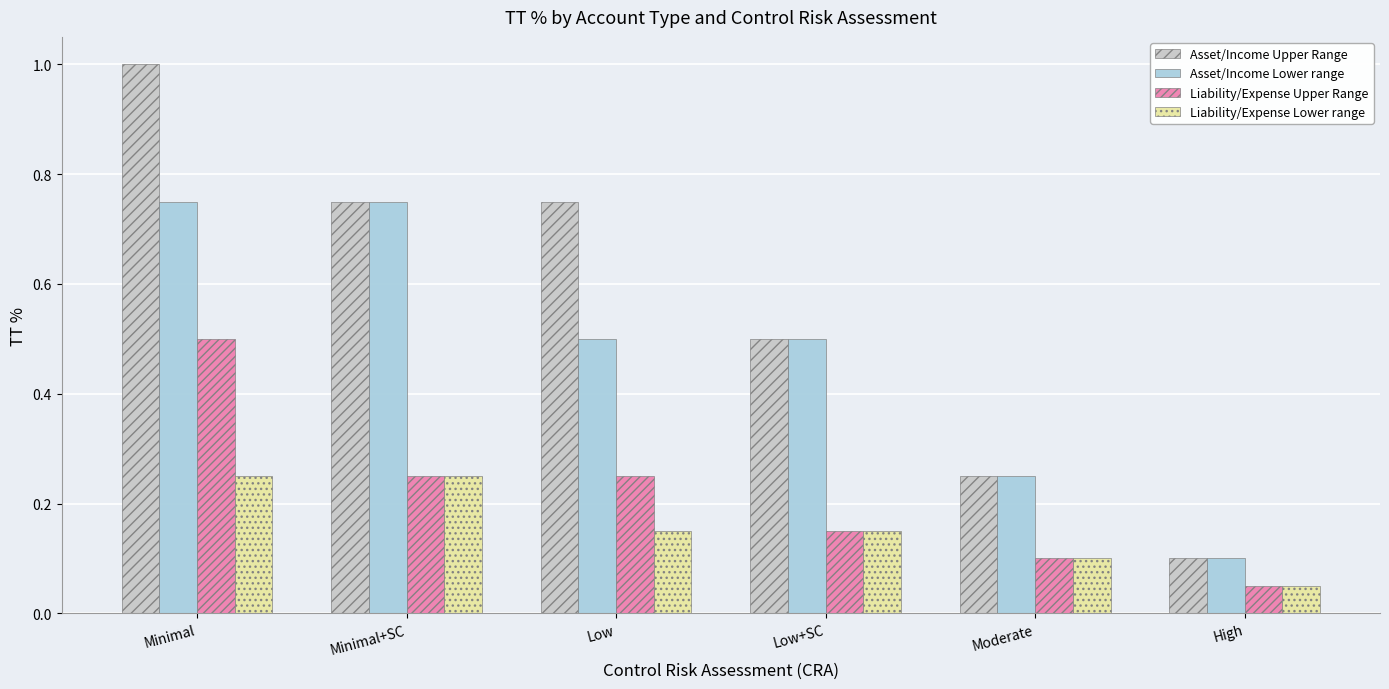

What are all the series names shown in the legend?

Asset/Income Upper Range, Asset/Income Lower range, Liability/Expense Upper Range, Liability/Expense Lower range